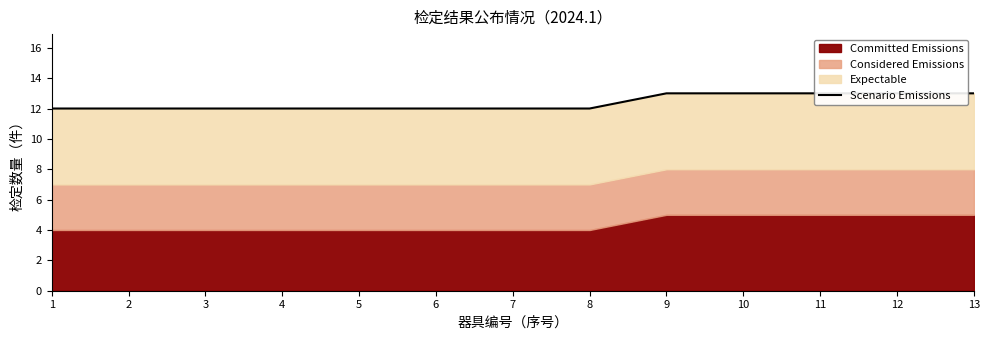

How many values are between 12 and 13?

13